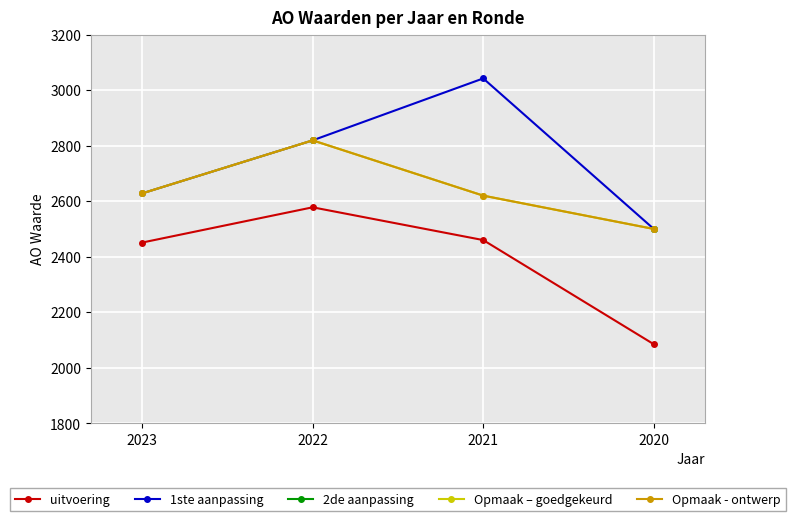

What is the value of the uitvoering point at the 4th from the left?

2085